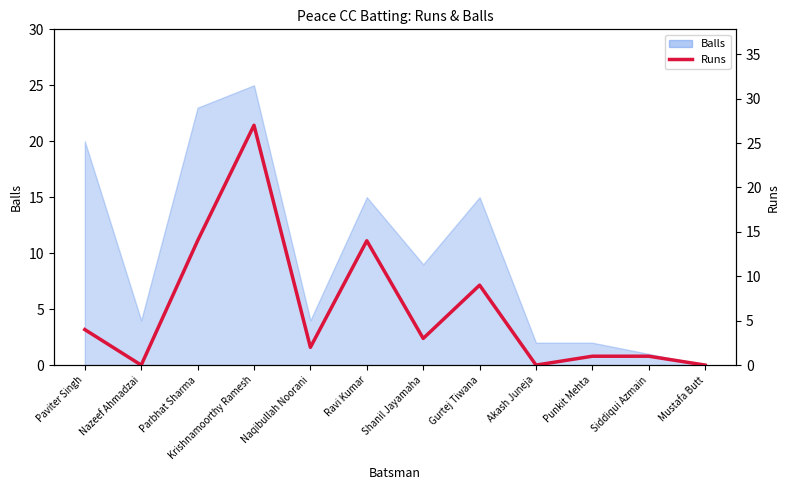

Which category has the highest value across all series?

Krishnamoorthy Ramesh